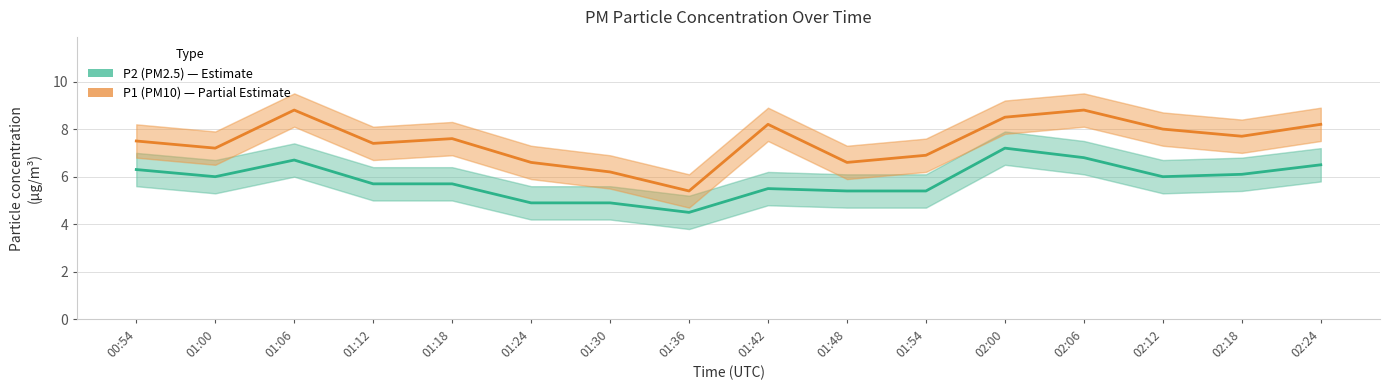

Reading left to right, list all the values displayed in this chart.

P2 (PM2.5): 6.3	6.0	6.7	5.7	5.7	4.9	4.9	4.5	5.5	5.4	5.4	7.2	6.8	6.0	6.1	6.5
P1 (PM10): 7.5	7.2	8.8	7.4	7.6	6.6	6.2	5.4	8.2	6.6	6.9	8.5	8.8	8.0	7.7	8.2